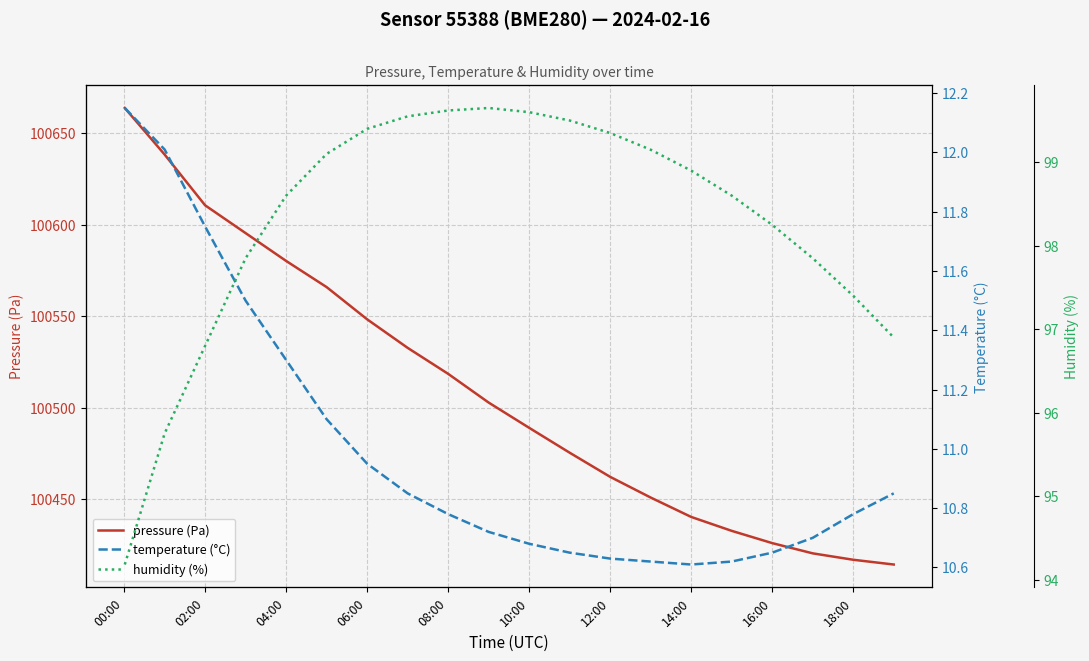

The value of pressure (Pa) at 12:00 is 146556.2. True or false?

False